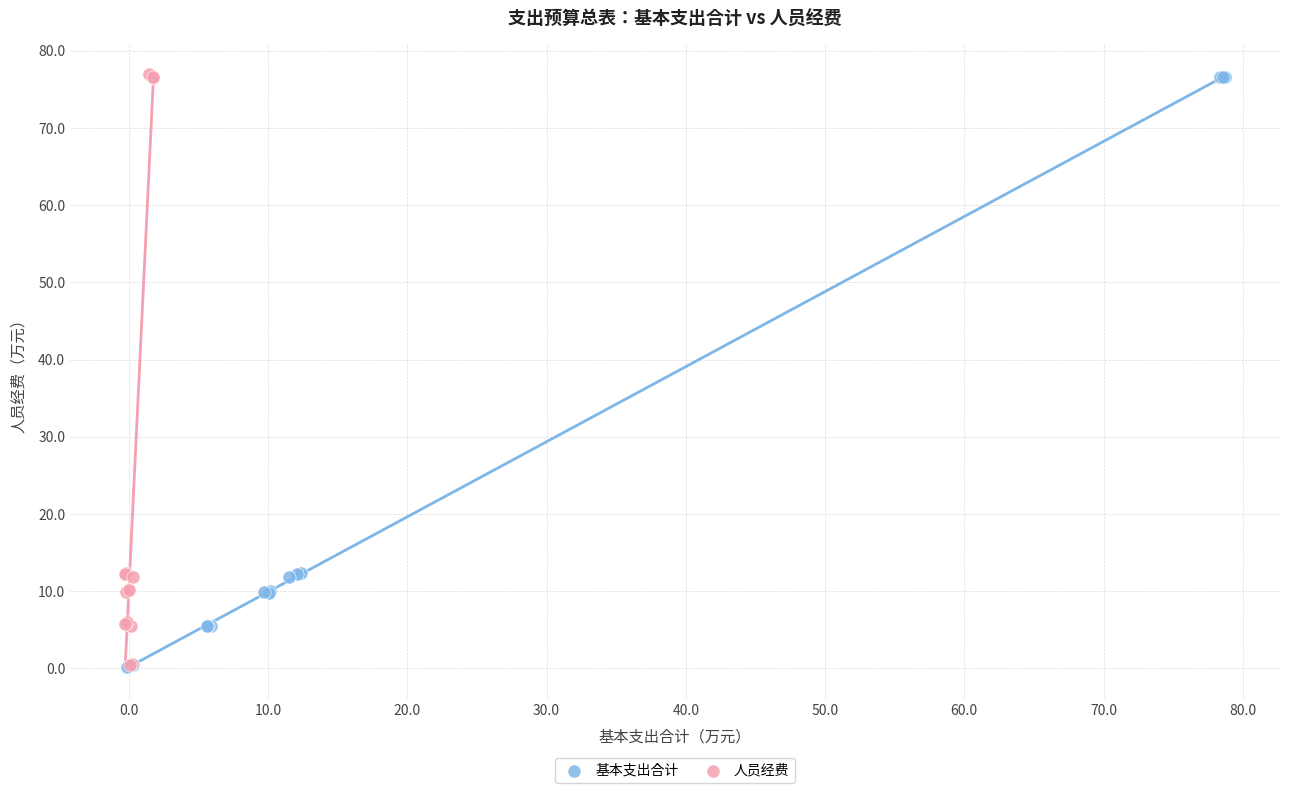

What are all the series names shown in the legend?

基本支出合计, 人员经费